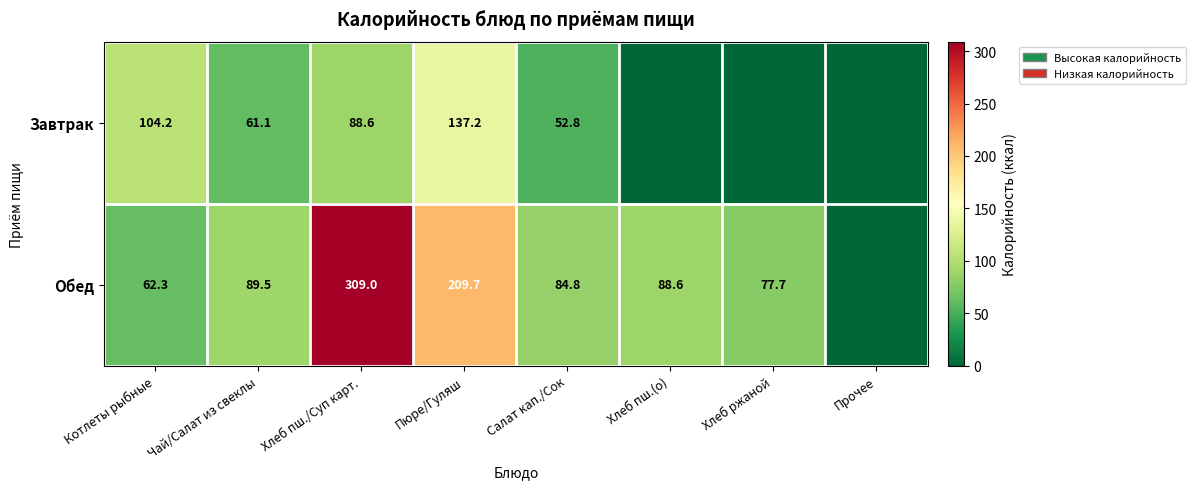

Is the value of Завтрак at Пюре/Гуляш greater than the value of Обед at Хлеб пш./Суп карт.?

No